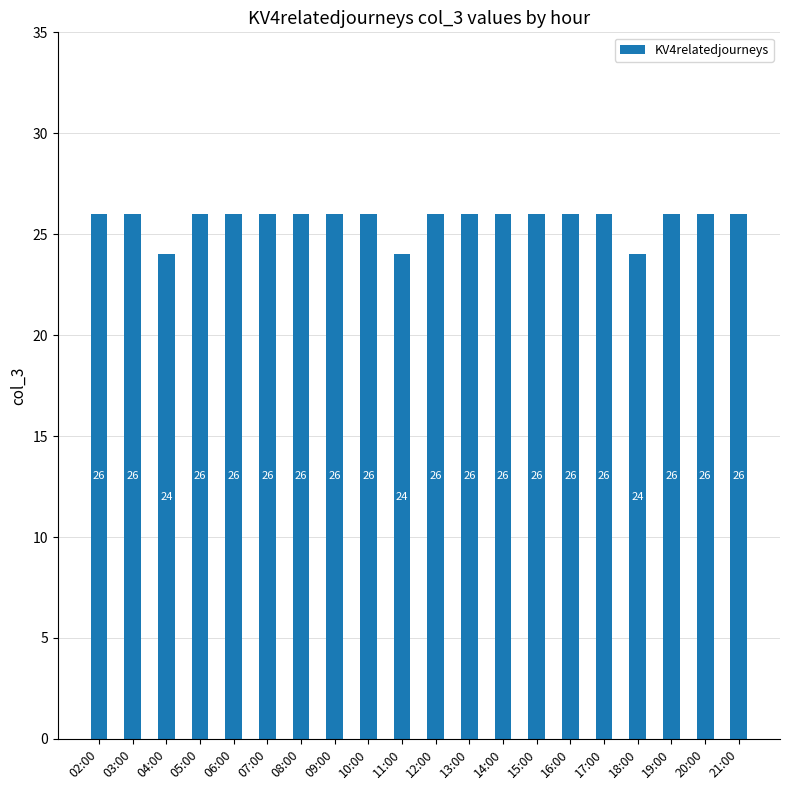

How many bars are there in total?

20